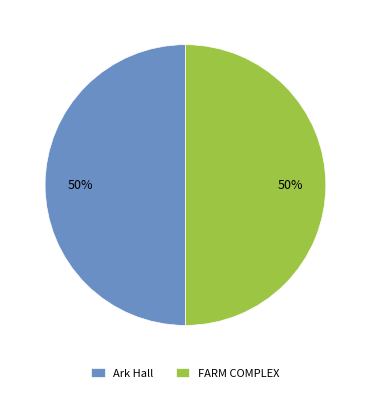

To the nearest percent, what portion does FARM COMPLEX represent?

50%